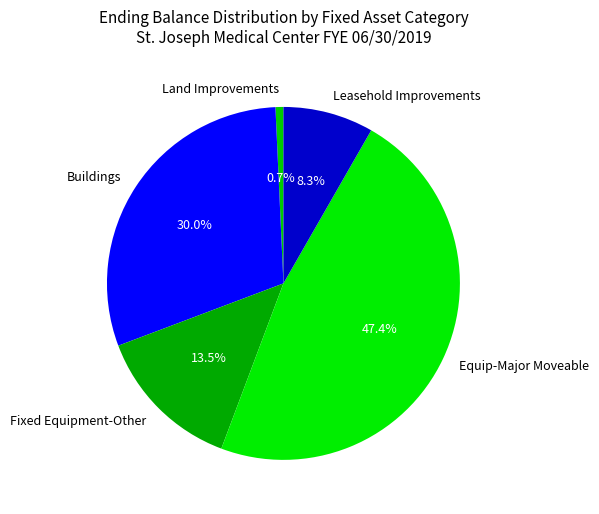

How much of the chart is everything except Buildings?

70.0%